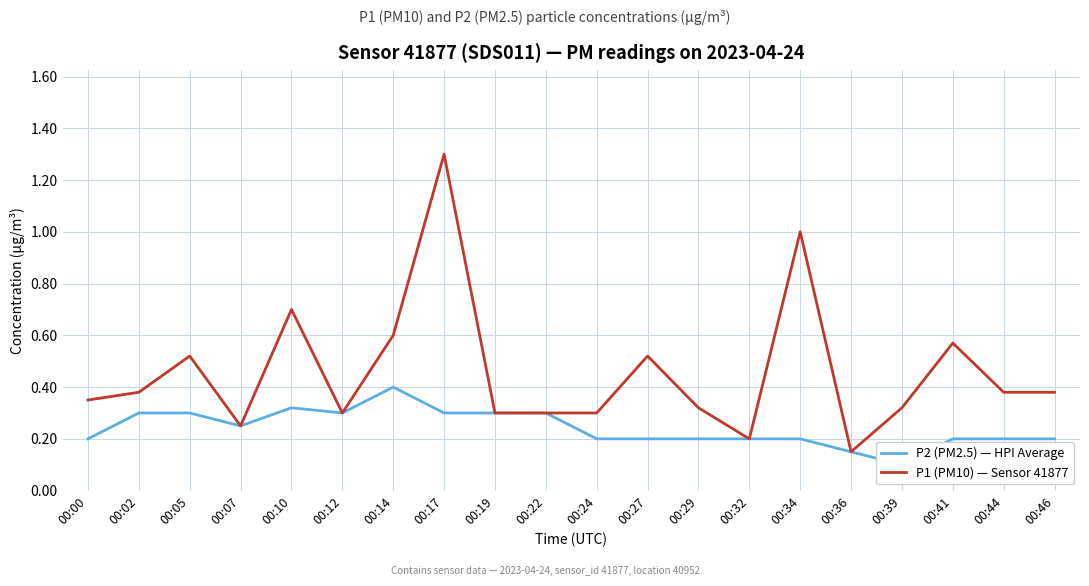

Reading left to right, what are all the values shown in this chart?

P2 (PM2.5) — HPI Average: 0.2	0.3	0.3	0.2	0.3	0.3	0.4	0.3	0.3	0.3	0.2	0.2	0.2	0.2	0.2	0.1	0.1	0.2	0.2	0.2
P1 (PM10) — Sensor 41877: 0.3	0.4	0.5	0.2	0.7	0.3	0.6	1.3	0.3	0.3	0.3	0.5	0.3	0.2	1.0	0.1	0.3	0.6	0.4	0.4